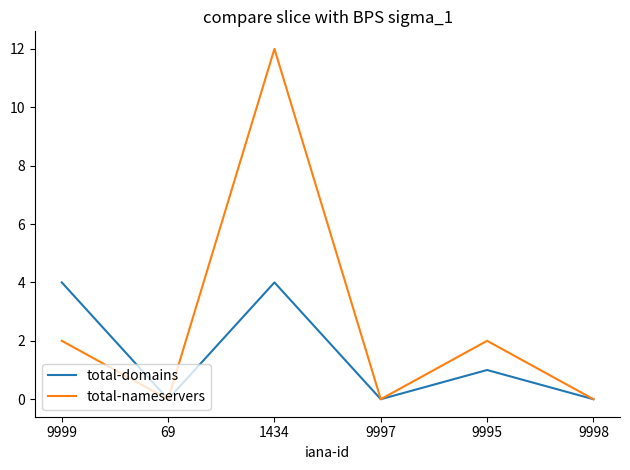

What is the highest value of the total-domains series?

4